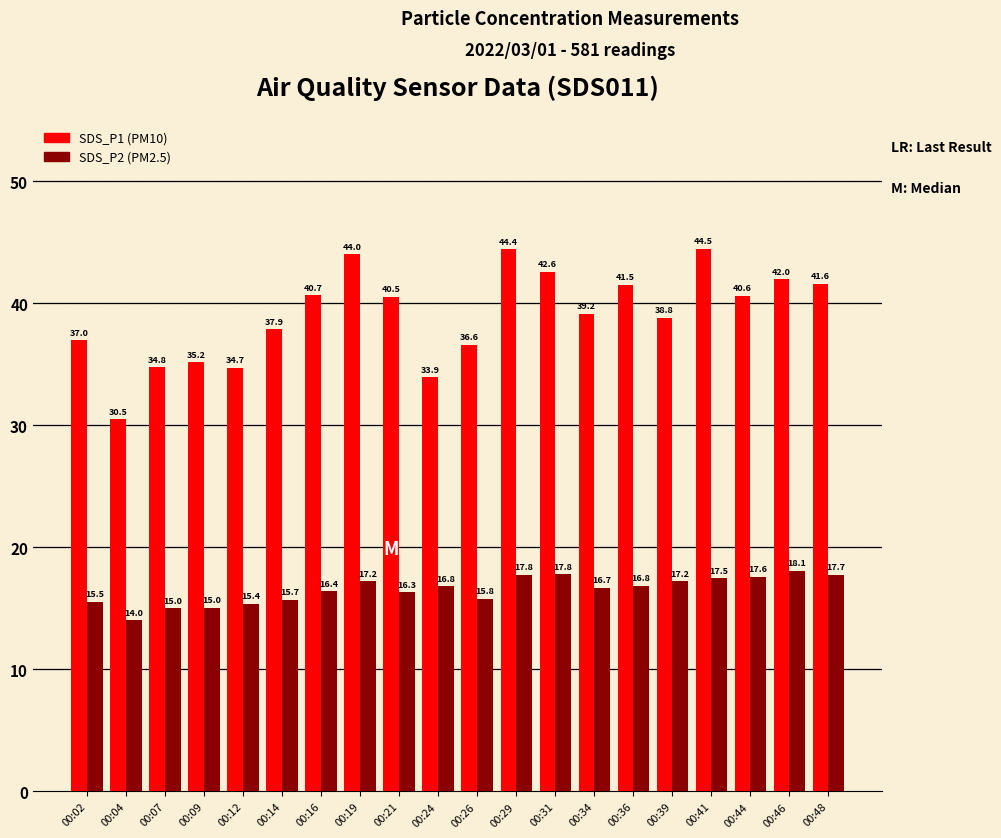

At which category is the sum across all series the highest?

00:29